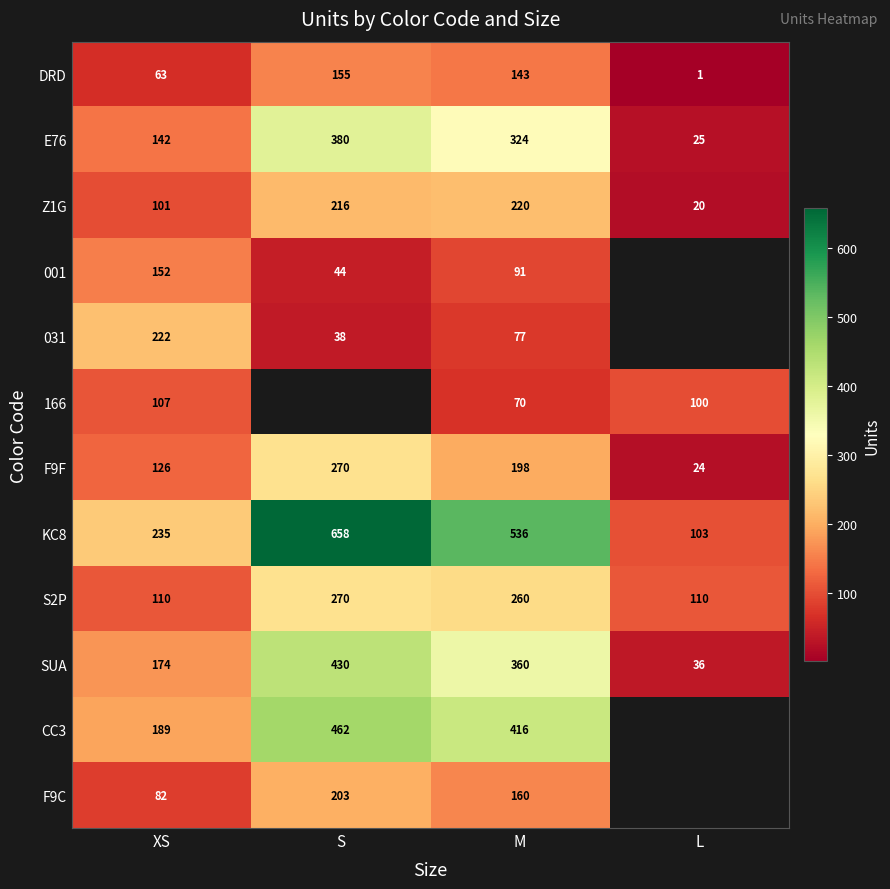

What is the difference between the highest and lowest values at XS?

172